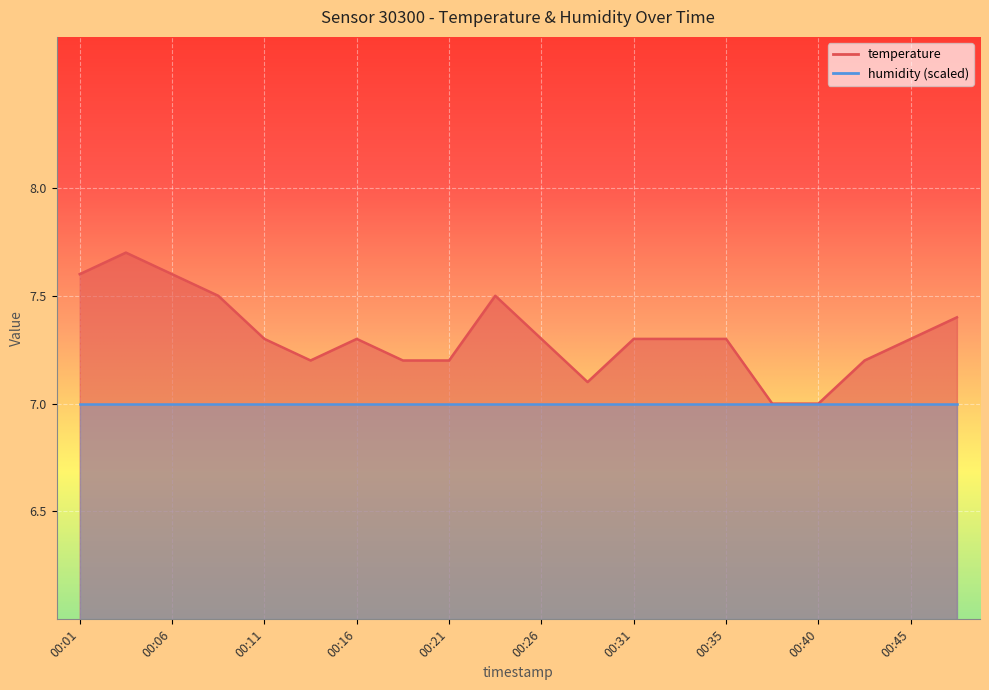

Rank the categories by value from lowest to highest.

00:38, 00:40, 00:28, 00:13, 00:18, 00:21, 00:43, 00:11, 00:16, 00:26, 00:31, 00:33, 00:35, 00:45, 00:48, 00:08, 00:23, 00:01, 00:06, 00:03